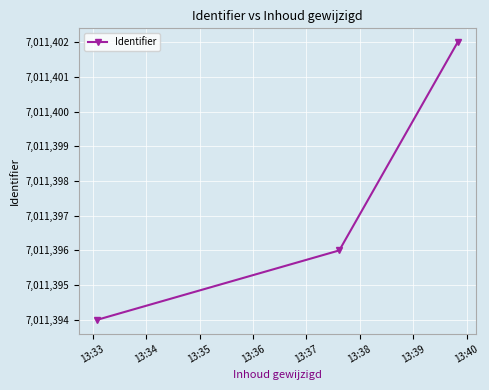

What is the minimum value shown in the chart?

7011394